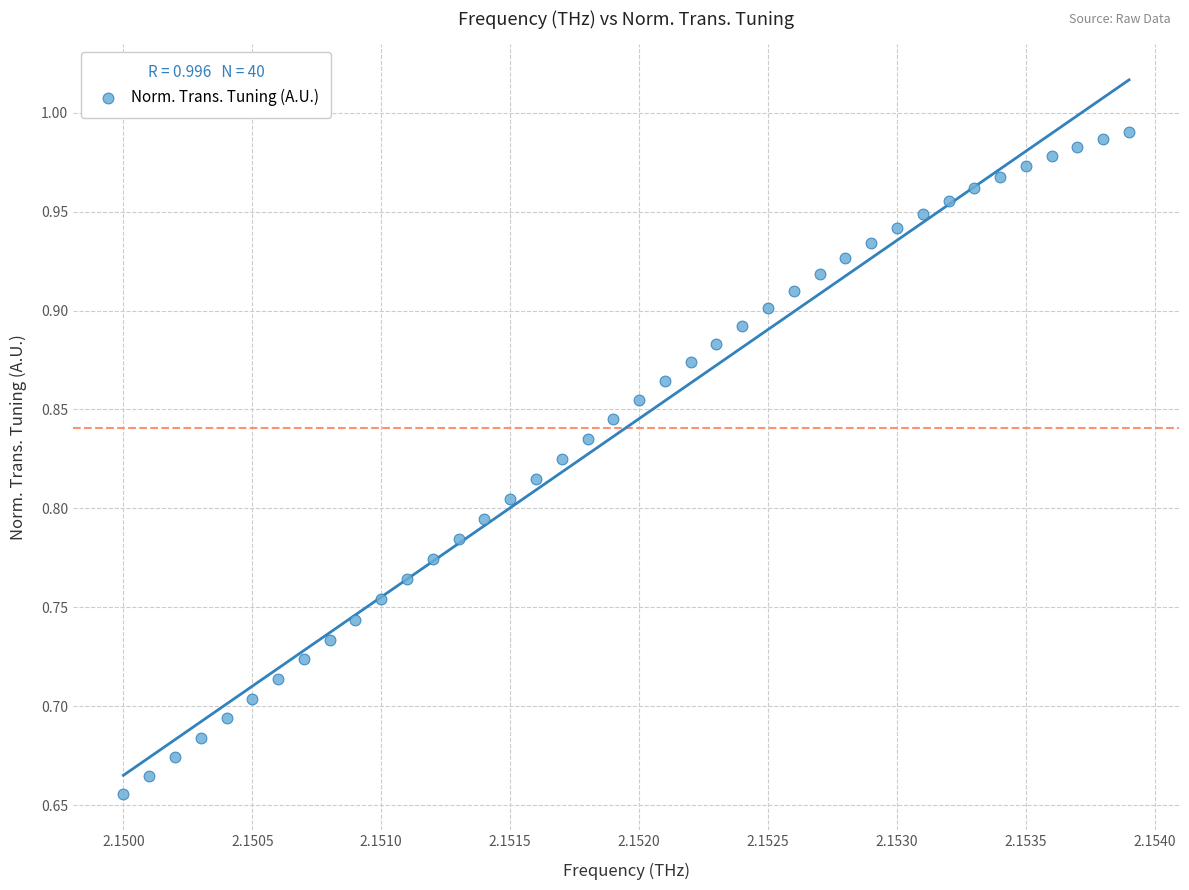

What is the range of Y values (max minus min)?

0.3